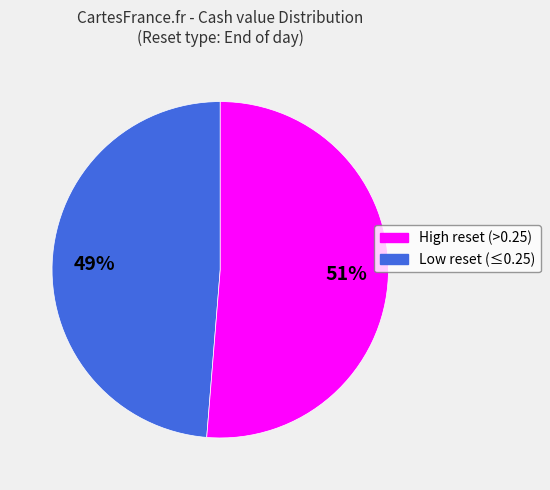

Does any single category account for the majority?

Yes